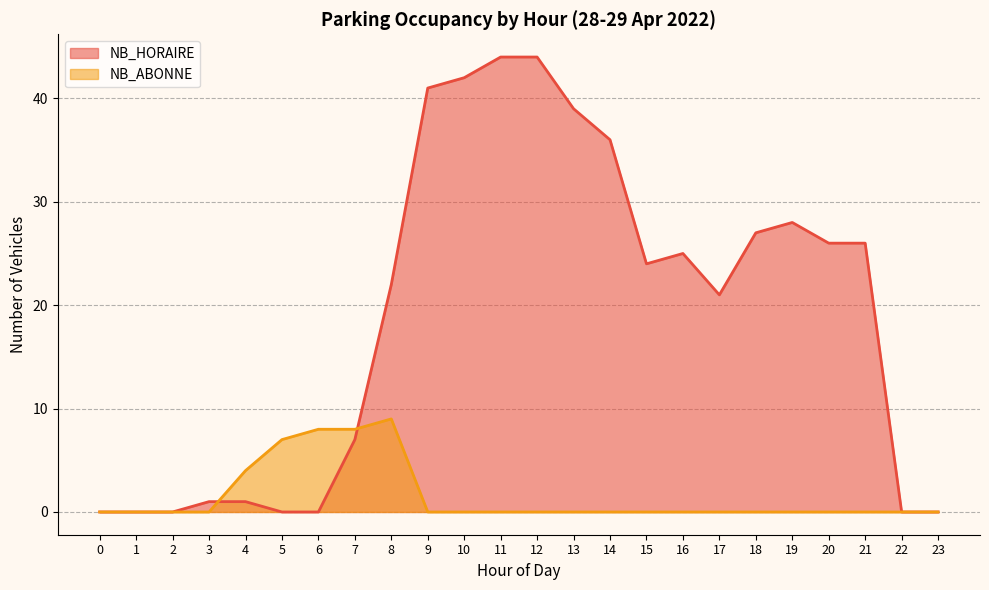

What is the sum of all NB_HORAIRE values?

454